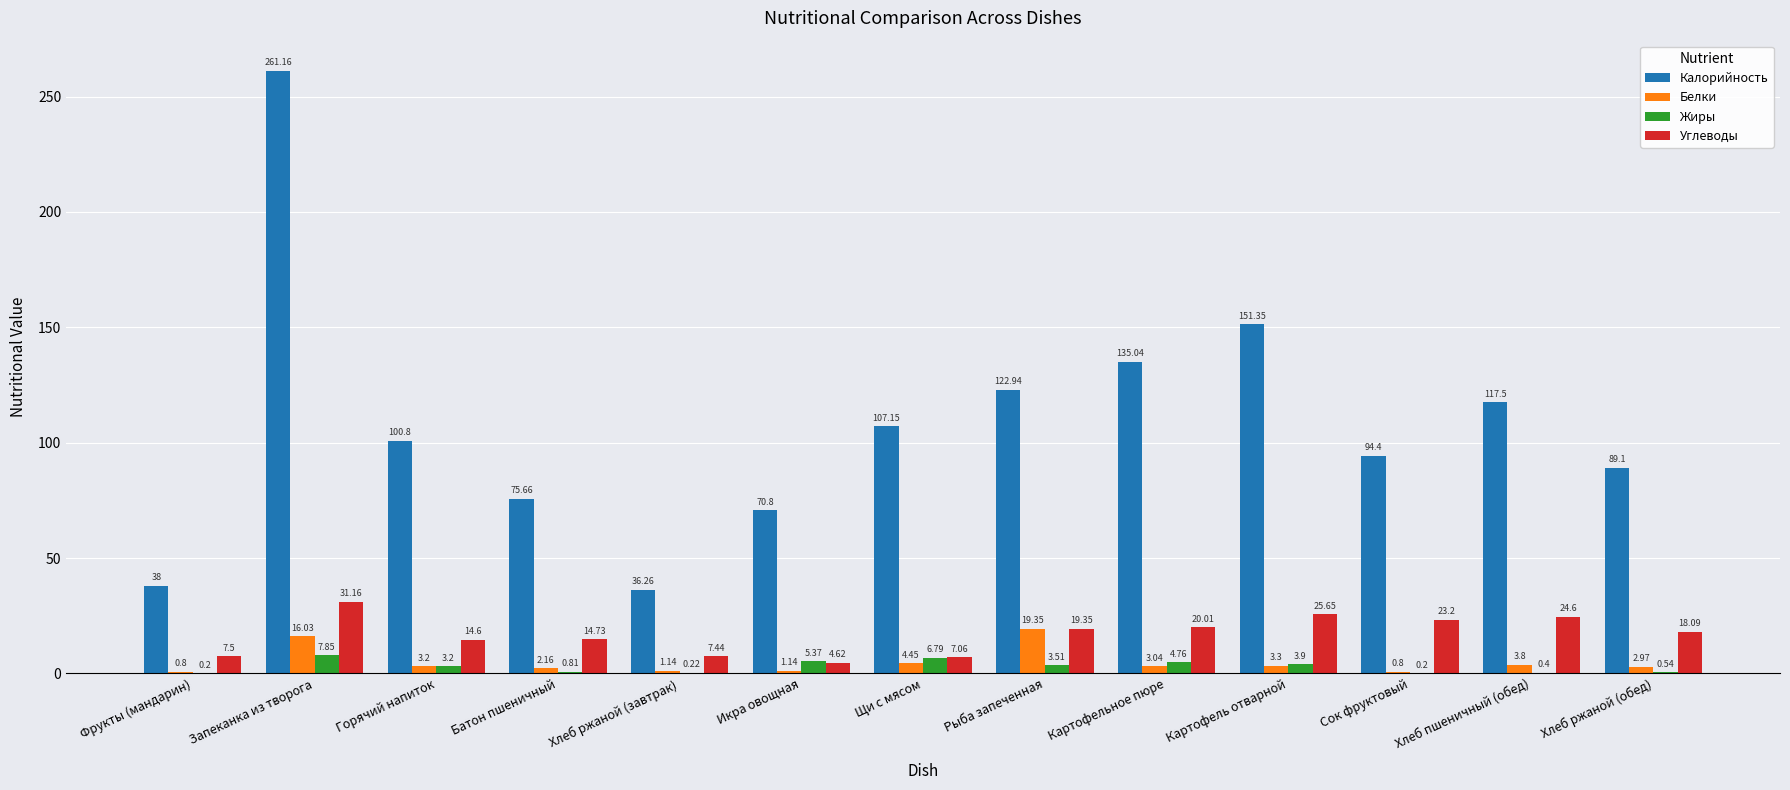

What is the sum of all Углеводы values?

218.0